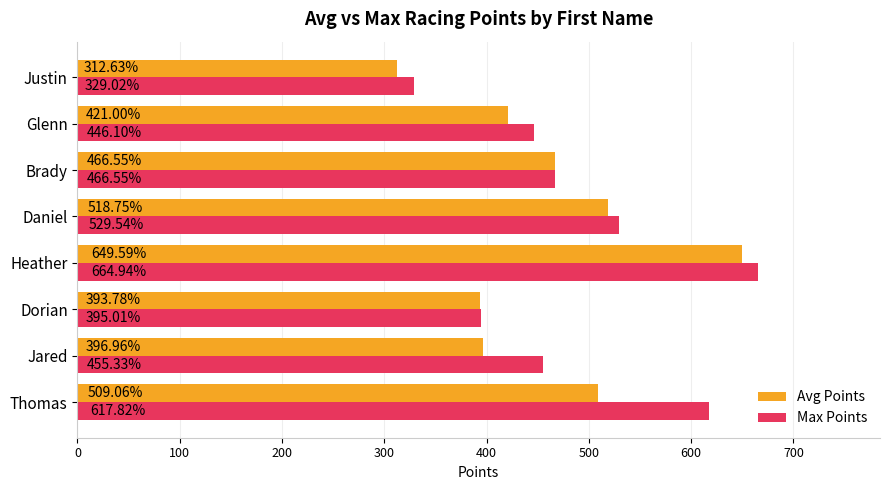

At which label is Avg Points closest to 481?

Brady